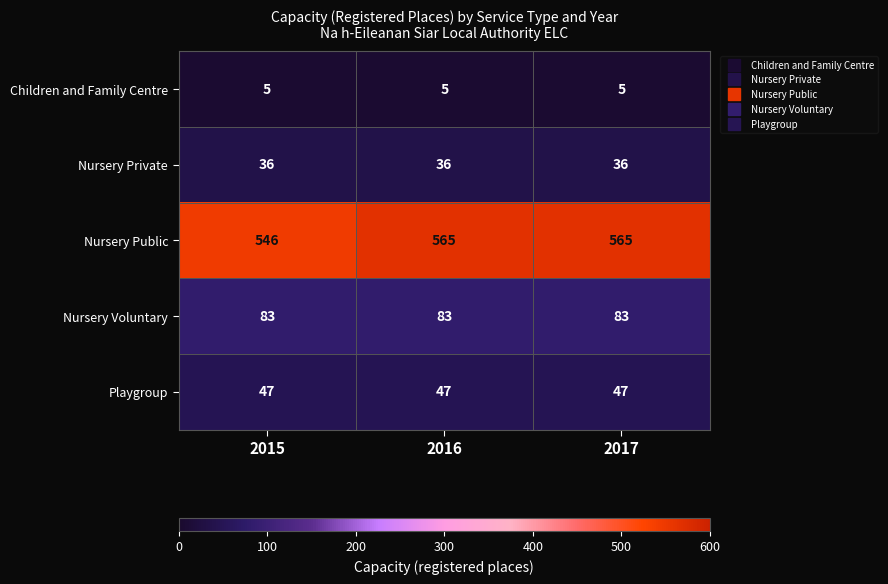

How many Nursery Public values are between 546 and 565?

3